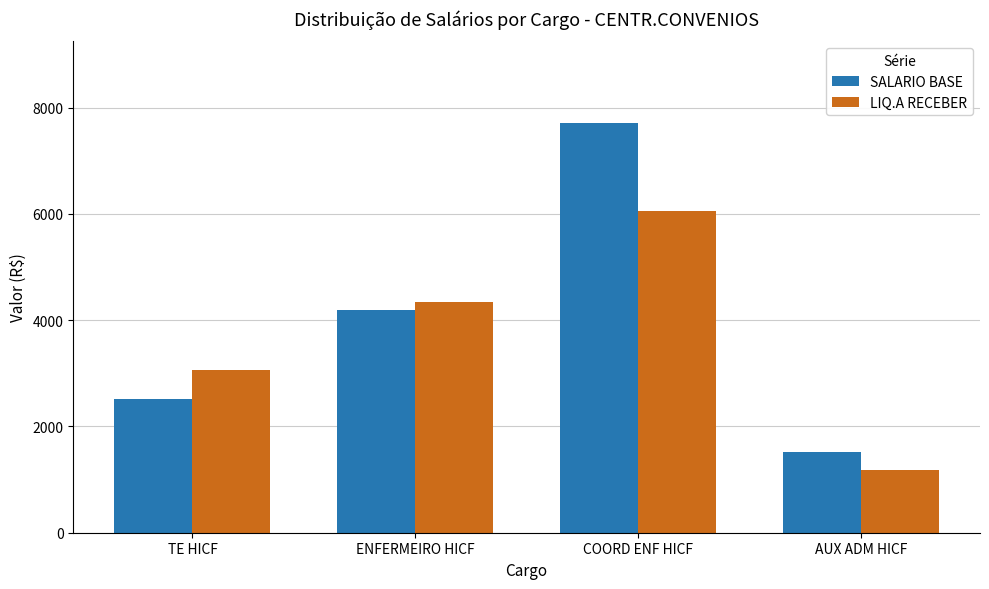

Rank the series by their maximum value, from highest to lowest.

SALARIO BASE, LIQ.A RECEBER